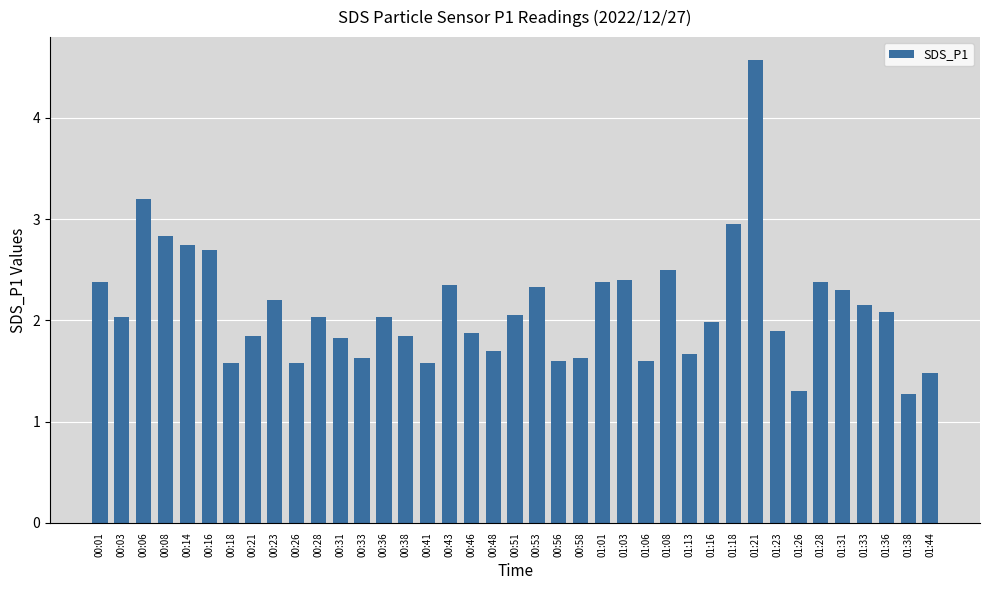

The value at 01:44 is 0.5. True or false?

False